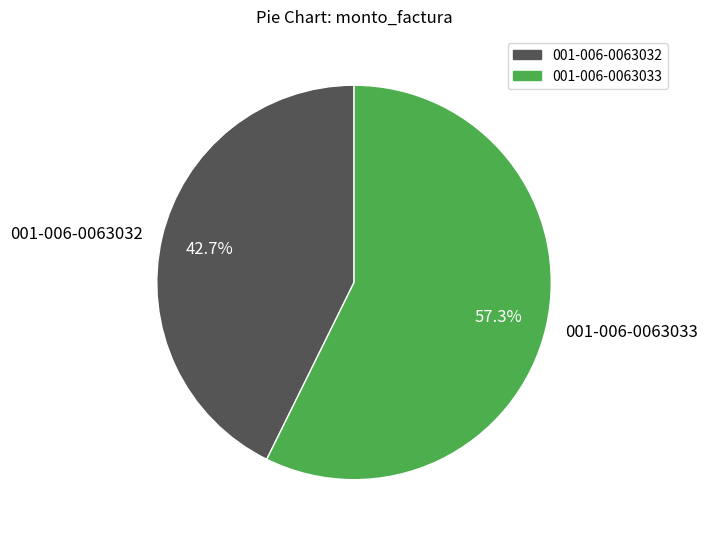

True or false: 001-006-0063033 accounts for 57% of the total.

True